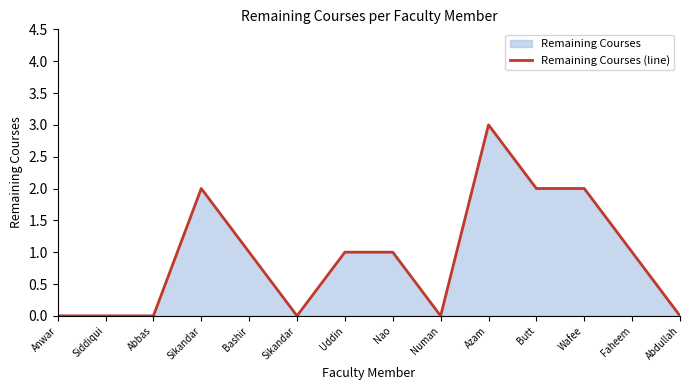

Reading left to right, extract all data points from this chart.

0	0	0	2	1	0	1	1	0	3	2	2	1	0